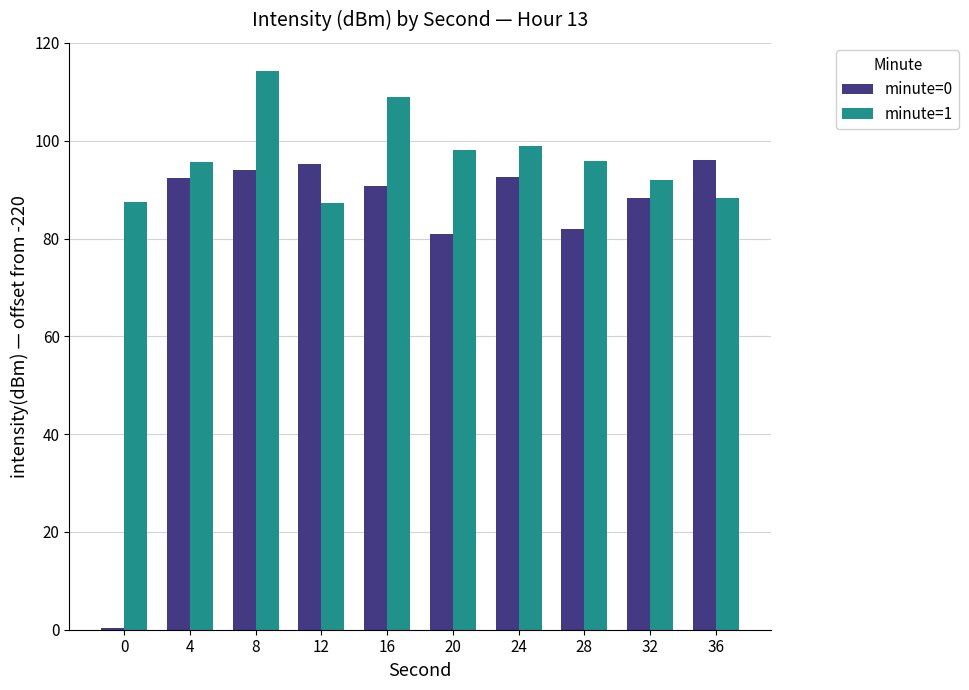

What is the sum of all minute=1 values?

966.6